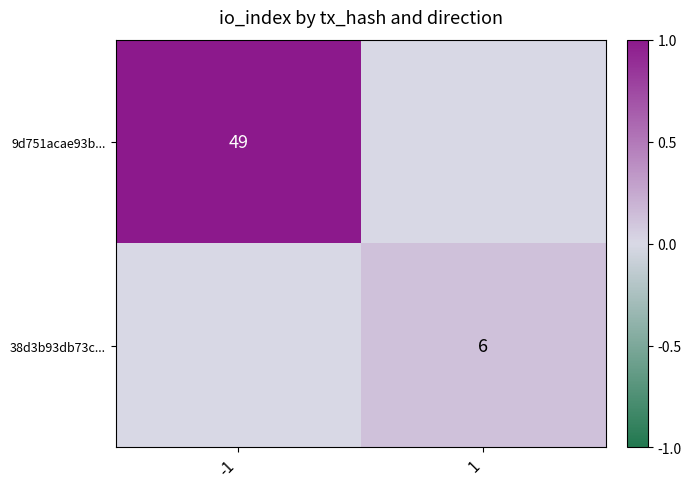

Is it true that 9d751acae93b... equals 14 at -1?

False